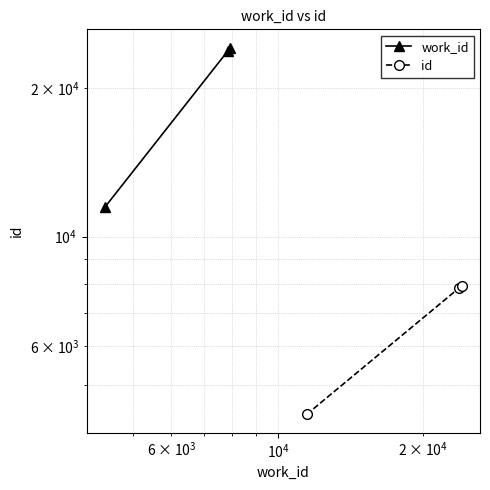

The id series shows 13260 at $\mathdefault{10^{4}}$. True or false?

False